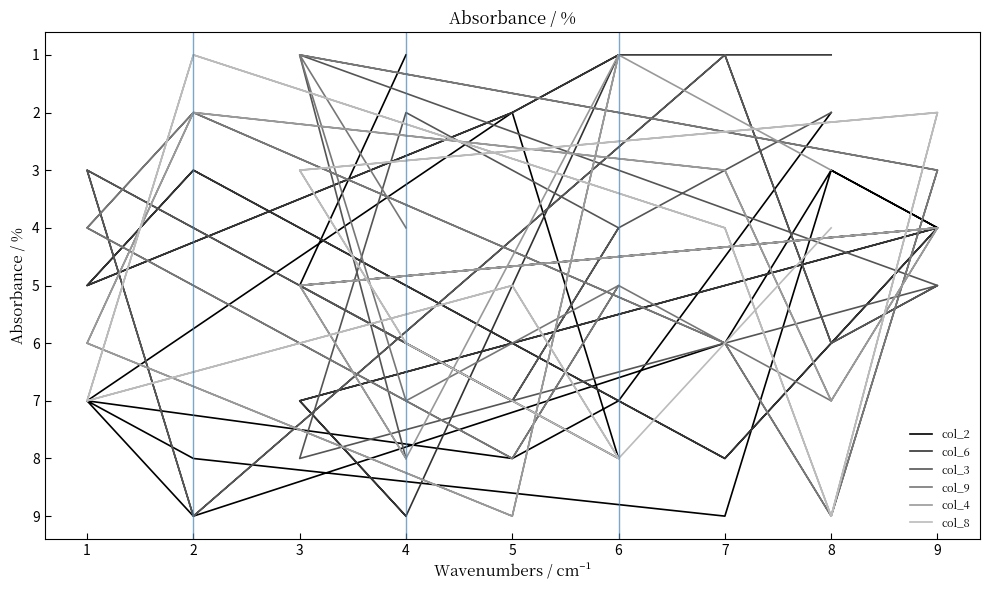

Does the chart display data point markers on the line(s)?

No